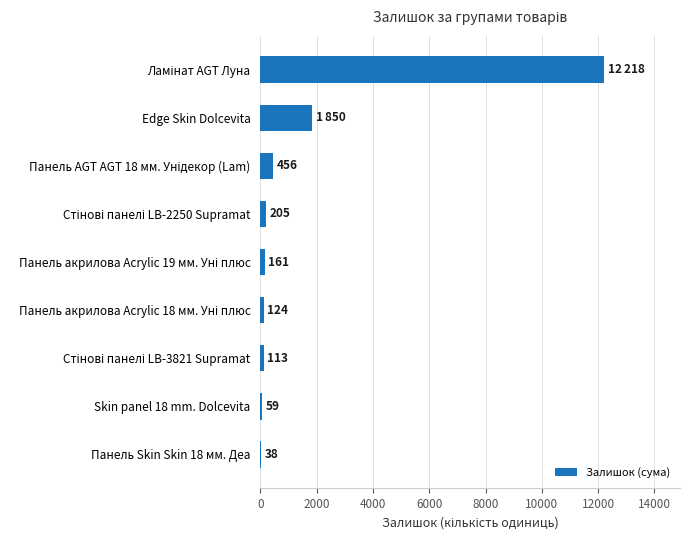

What is the sum of all values?

15224